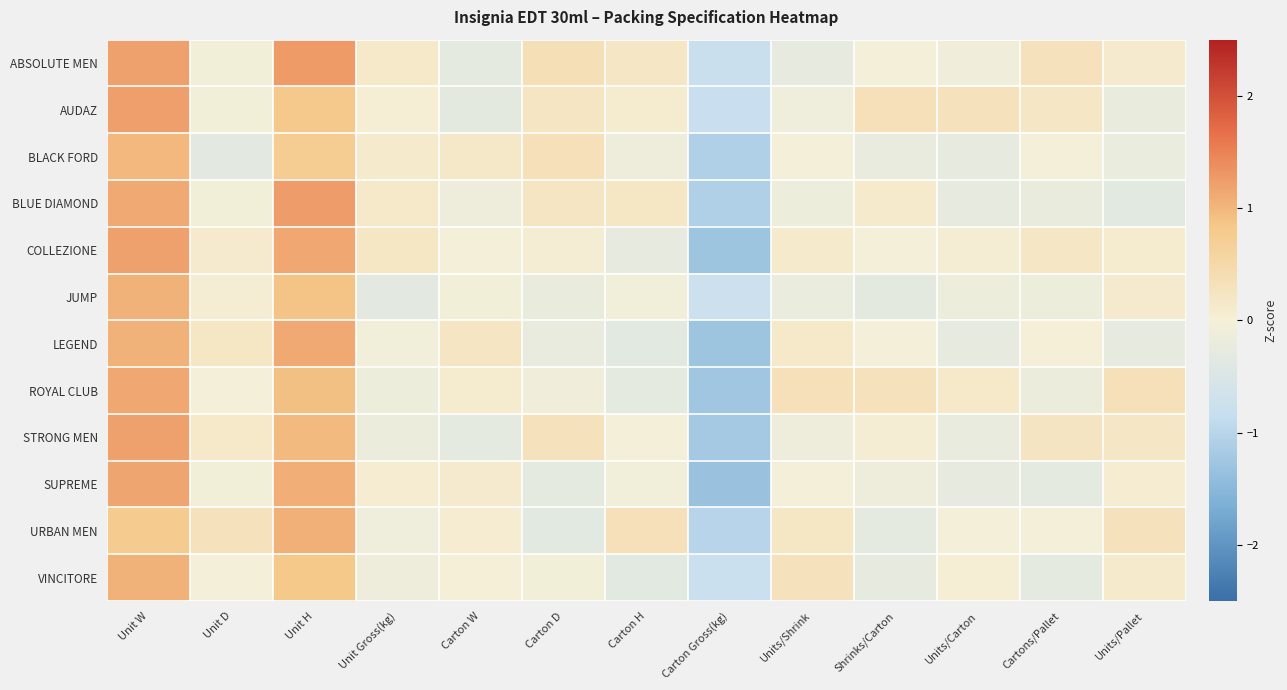

Reading left to right, extract all data points from this chart.

ABSOLUTE MEN: Unit W=1.2	Unit D=-0.0	Unit H=1.3	Unit Gross(kg)=0.1	Carton W=-0.3	Carton D=0.3	Carton H=0.2	Carton Gross(kg)=-0.8	Units/Shrink=-0.3	Shrinks/Carton=-0.0	Units/Carton=-0.1	Cartons/Pallet=0.3	Units/Pallet=0.1
AUDAZ: Unit W=1.2	Unit D=-0.0	Unit H=0.8	Unit Gross(kg)=0.0	Carton W=-0.3	Carton D=0.2	Carton H=0.1	Carton Gross(kg)=-0.8	Units/Shrink=-0.1	Shrinks/Carton=0.3	Units/Carton=0.3	Cartons/Pallet=0.2	Units/Pallet=-0.2
BLACK FORD: Unit W=1.0	Unit D=-0.3	Unit H=0.8	Unit Gross(kg)=0.1	Carton W=0.2	Carton D=0.3	Carton H=-0.1	Carton Gross(kg)=-1.1	Units/Shrink=-0.0	Shrinks/Carton=-0.2	Units/Carton=-0.3	Cartons/Pallet=-0.0	Units/Pallet=-0.2
BLUE DIAMOND: Unit W=1.1	Unit D=-0.0	Unit H=1.2	Unit Gross(kg)=0.1	Carton W=-0.1	Carton D=0.2	Carton H=0.2	Carton Gross(kg)=-1.1	Units/Shrink=-0.1	Shrinks/Carton=0.1	Units/Carton=-0.3	Cartons/Pallet=-0.2	Units/Pallet=-0.3
COLLEZIONE: Unit W=1.2	Unit D=0.1	Unit H=1.1	Unit Gross(kg)=0.2	Carton W=-0.0	Carton D=0.0	Carton H=-0.3	Carton Gross(kg)=-1.3	Units/Shrink=0.1	Shrinks/Carton=-0.0	Units/Carton=0.0	Cartons/Pallet=0.2	Units/Pallet=0.1
JUMP: Unit W=1.0	Unit D=0.0	Unit H=0.9	Unit Gross(kg)=-0.3	Carton W=-0.0	Carton D=-0.2	Carton H=-0.1	Carton Gross(kg)=-0.8	Units/Shrink=-0.2	Shrinks/Carton=-0.3	Units/Carton=-0.2	Cartons/Pallet=-0.1	Units/Pallet=0.1
LEGEND: Unit W=1.0	Unit D=0.2	Unit H=1.1	Unit Gross(kg)=-0.1	Carton W=0.2	Carton D=-0.2	Carton H=-0.3	Carton Gross(kg)=-1.3	Units/Shrink=0.2	Shrinks/Carton=-0.0	Units/Carton=-0.2	Cartons/Pallet=0.0	Units/Pallet=-0.2
ROYAL CLUB: Unit W=1.1	Unit D=-0.0	Unit H=0.9	Unit Gross(kg)=-0.1	Carton W=0.1	Carton D=-0.1	Carton H=-0.3	Carton Gross(kg)=-1.3	Units/Shrink=0.3	Shrinks/Carton=0.3	Units/Carton=0.1	Cartons/Pallet=-0.2	Units/Pallet=0.3
STRONG MEN: Unit W=1.2	Unit D=0.2	Unit H=1.0	Unit Gross(kg)=-0.2	Carton W=-0.3	Carton D=0.3	Carton H=-0.0	Carton Gross(kg)=-1.2	Units/Shrink=-0.1	Shrinks/Carton=0.1	Units/Carton=-0.2	Cartons/Pallet=0.2	Units/Pallet=0.2
SUPREME: Unit W=1.2	Unit D=-0.0	Unit H=1.1	Unit Gross(kg)=0.1	Carton W=0.1	Carton D=-0.3	Carton H=-0.1	Carton Gross(kg)=-1.3	Units/Shrink=-0.0	Shrinks/Carton=-0.1	Units/Carton=-0.2	Cartons/Pallet=-0.3	Units/Pallet=0.1
URBAN MEN: Unit W=0.8	Unit D=0.3	Unit H=1.1	Unit Gross(kg)=-0.1	Carton W=0.1	Carton D=-0.3	Carton H=0.3	Carton Gross(kg)=-1.0	Units/Shrink=0.2	Shrinks/Carton=-0.3	Units/Carton=-0.0	Cartons/Pallet=-0.0	Units/Pallet=0.3
VINCITORE: Unit W=1.1	Unit D=-0.0	Unit H=0.8	Unit Gross(kg)=-0.1	Carton W=0.0	Carton D=-0.0	Carton H=-0.3	Carton Gross(kg)=-0.8	Units/Shrink=0.3	Shrinks/Carton=-0.3	Units/Carton=0.0	Cartons/Pallet=-0.3	Units/Pallet=0.1